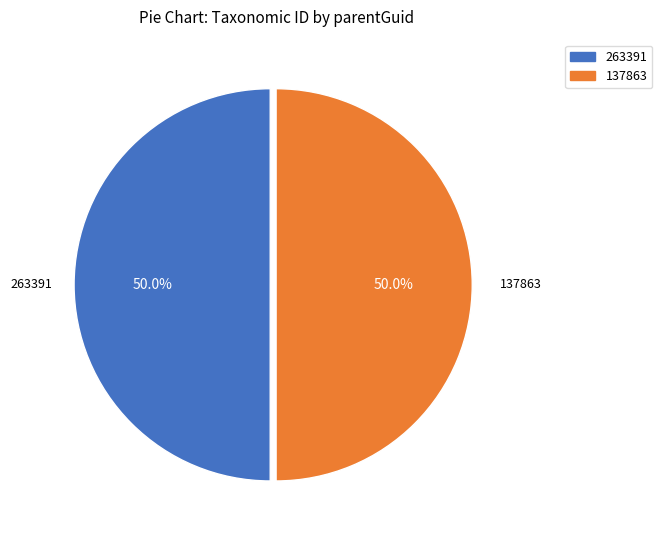

What is the total percentage of 137863 and 263391?

100.0%